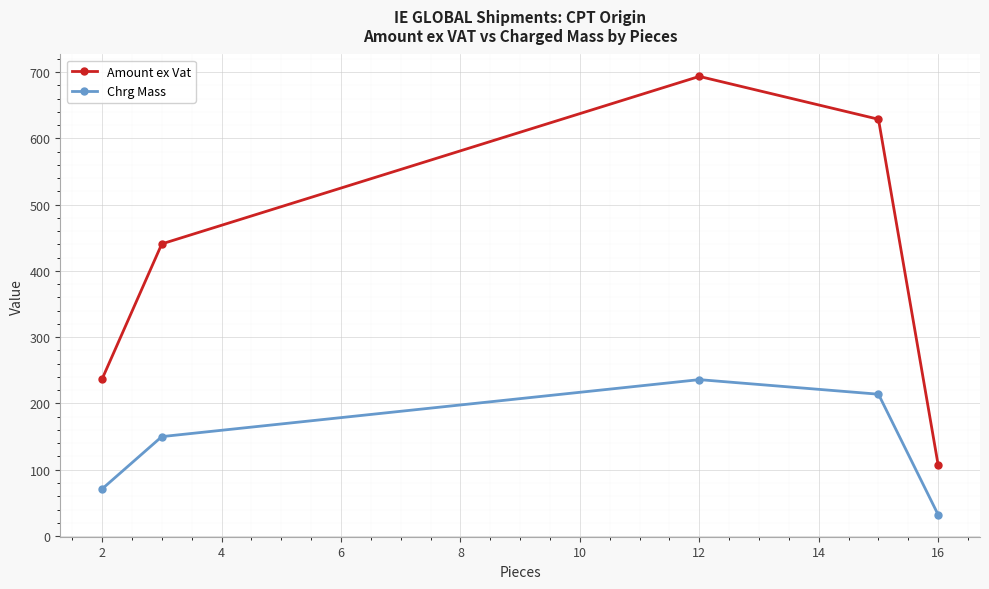

True or false: Chrg Mass and Amount ex Vat intersect in this chart.

False